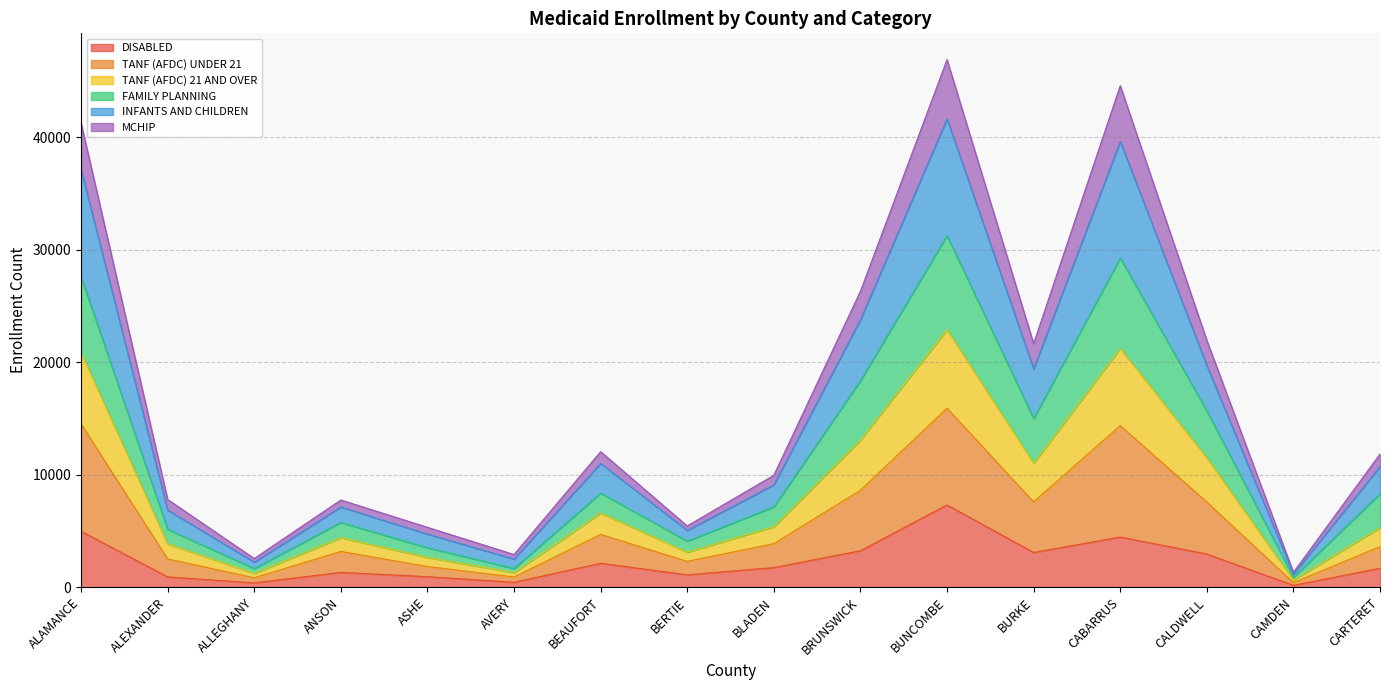

True or false: TANF (AFDC) UNDER 21 and MCHIP cross at least once.

False